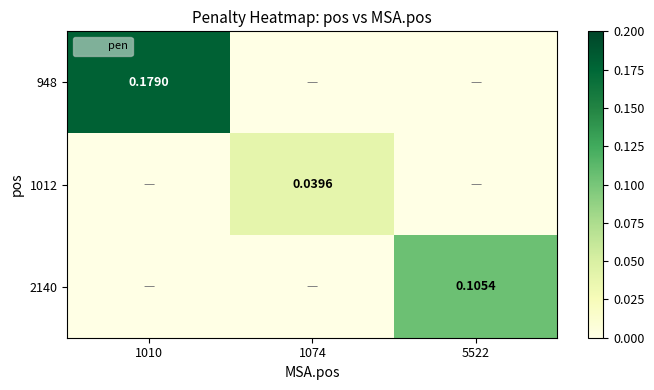

Which has a higher value, 1010 or 1074?

1010